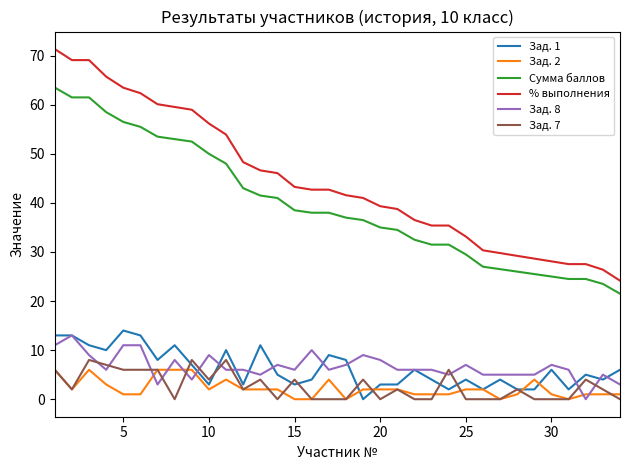

What is the sum of all Сумма баллов values?

1346.0